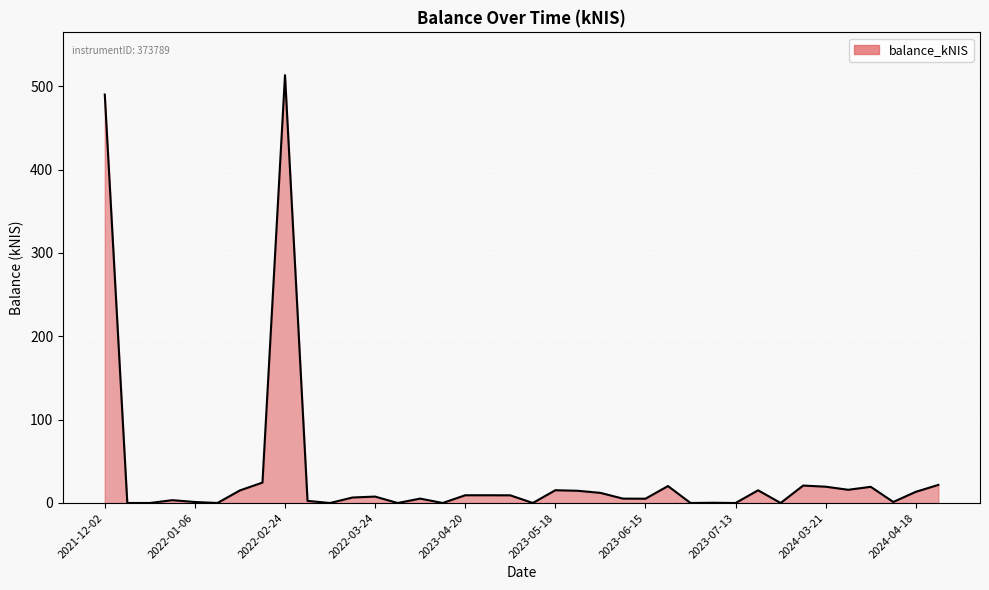

What is the maximum value shown in the chart?

513.2